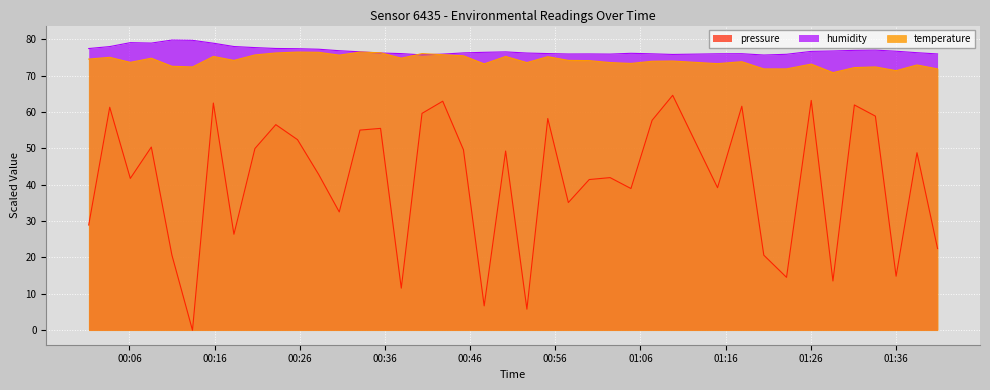

Which series has the largest range (max minus min)?

pressure